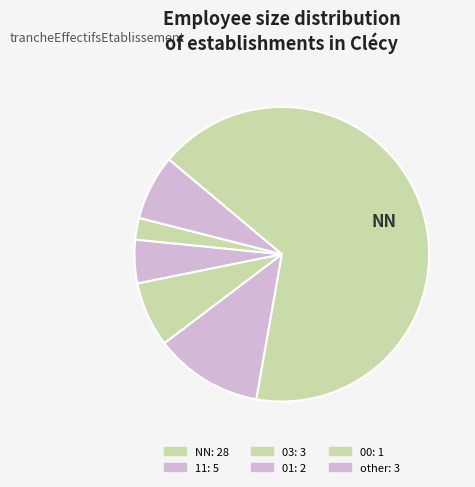

To the nearest percent, what is the difference between the largest and smallest slice percentages?

64%